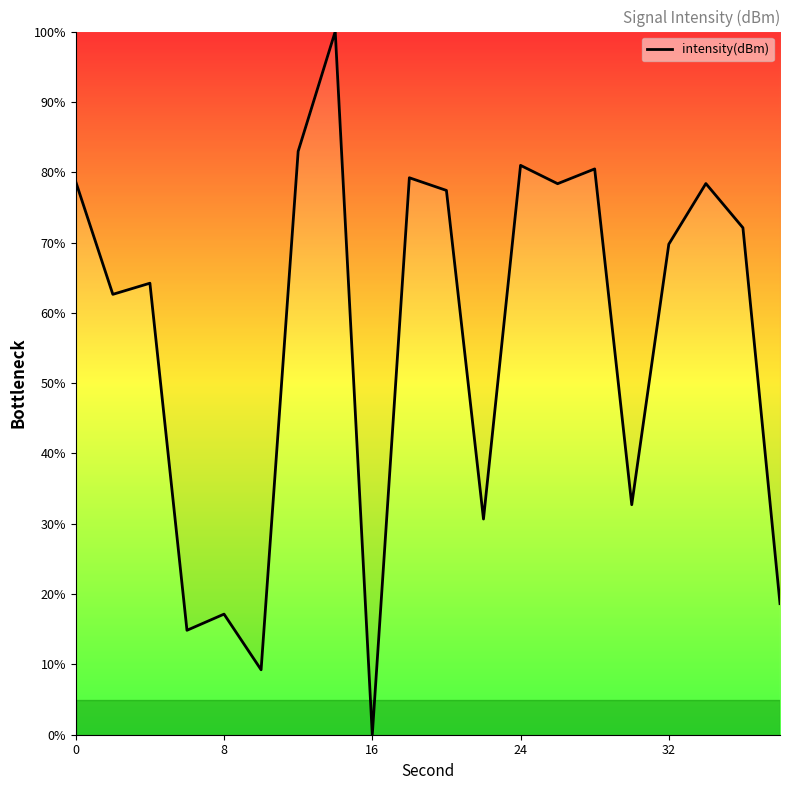

Does the chart display data point markers on the line(s)?

No